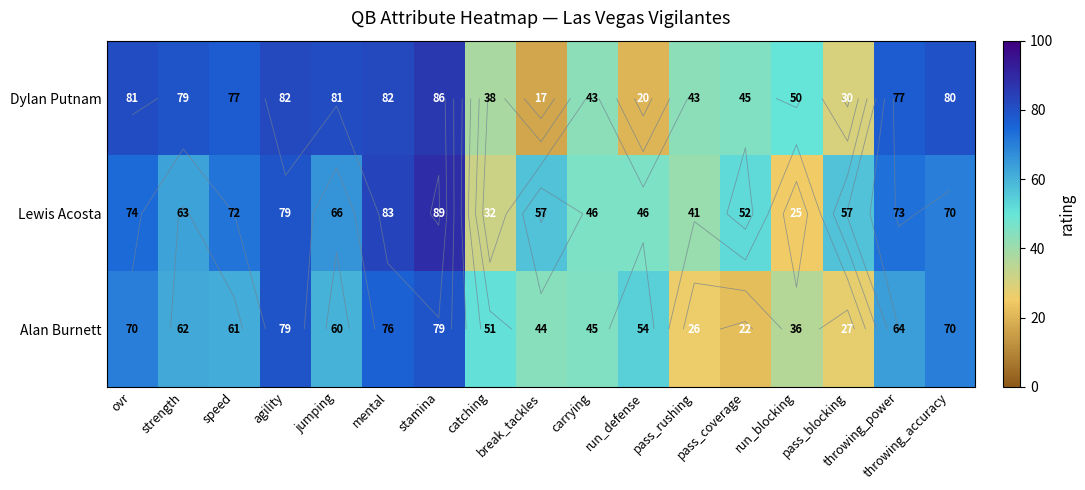

What is the total value across all series at run_defense?

120